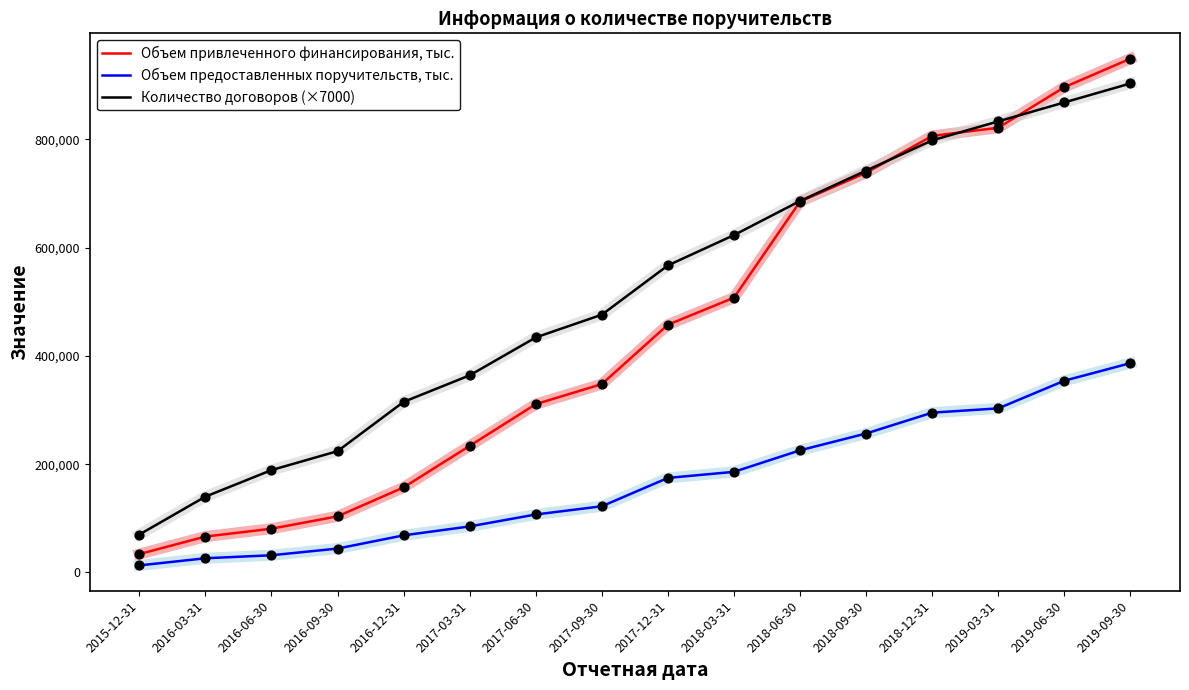

Which series has the widest spread of values?

Объем привлеченного финансирования, тыс.